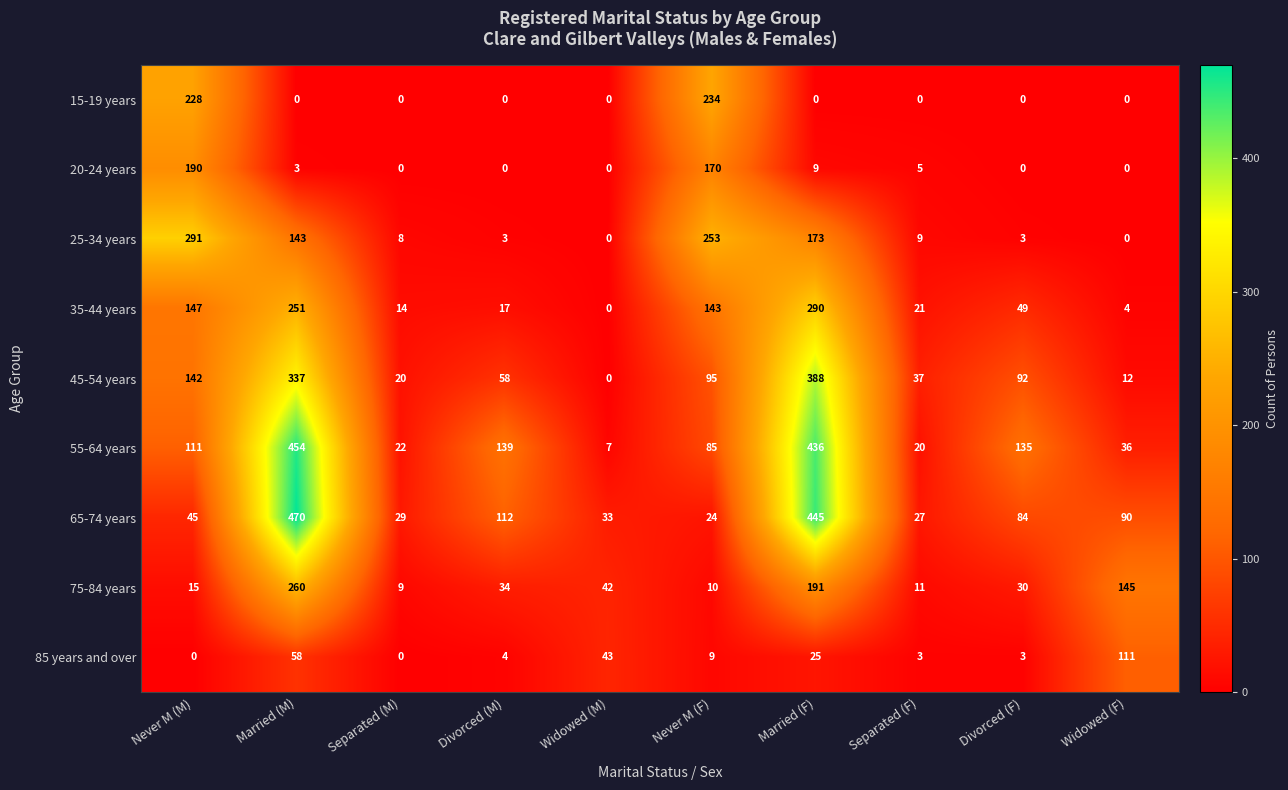

What is the sum of all 75-84 years values?

747